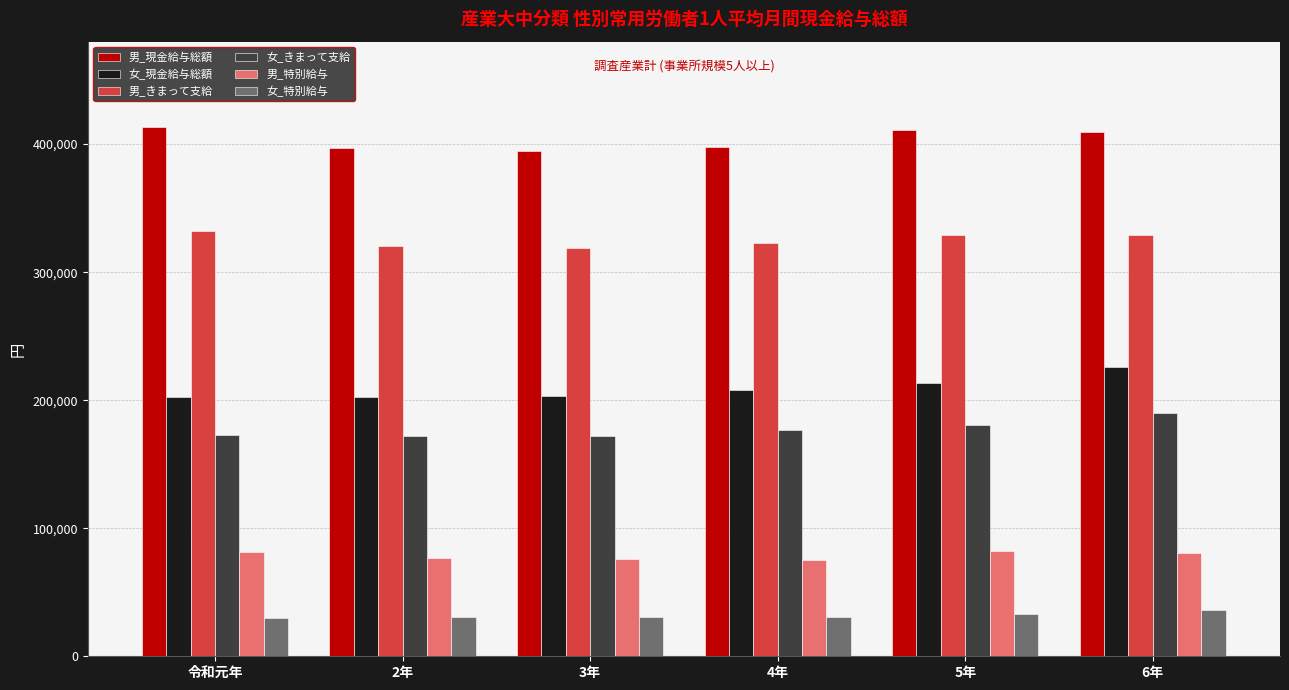

What is the difference between the maximum and minimum values in the 男_特別給与 series?

7464